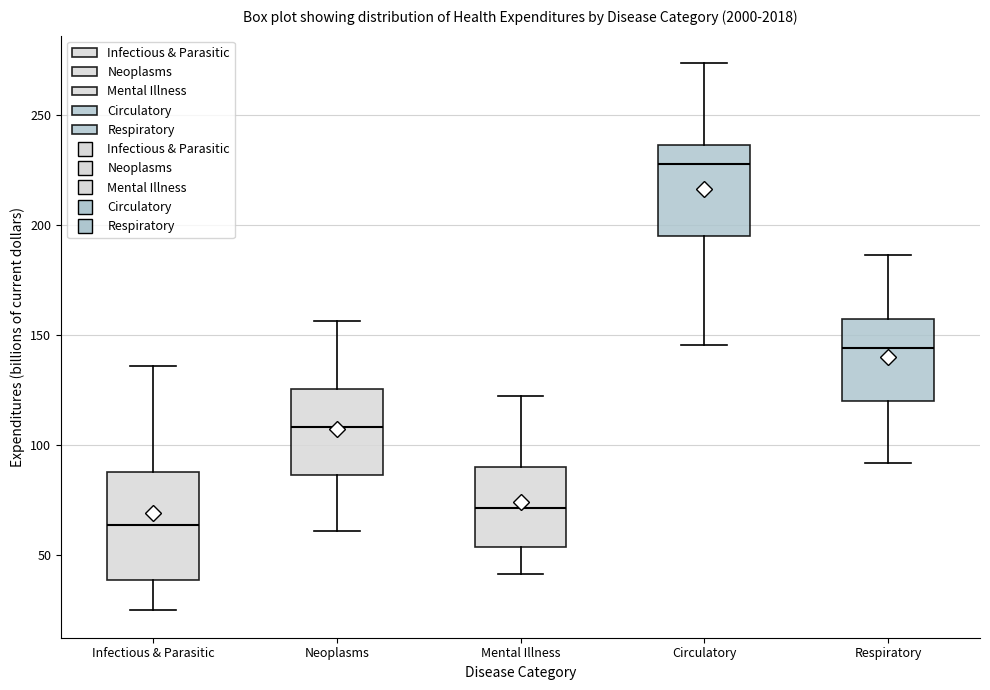

Comparing the boxes themselves (not the whiskers), which one is the tallest?

Infectious & Parasitic